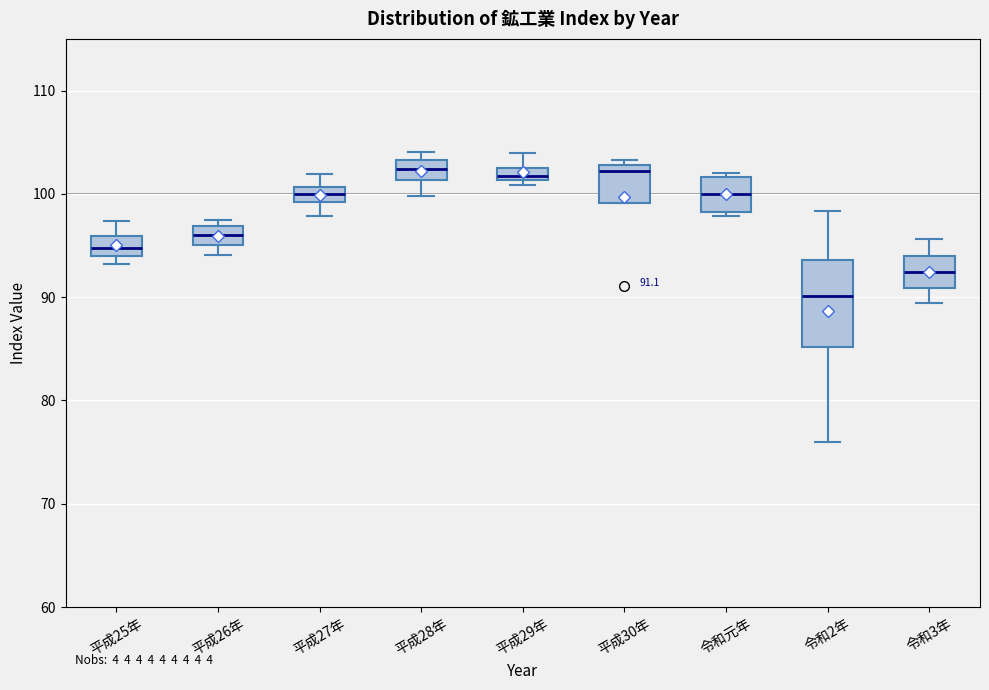

Which box is the tallest, from its lower edge to its upper edge?

令和2年